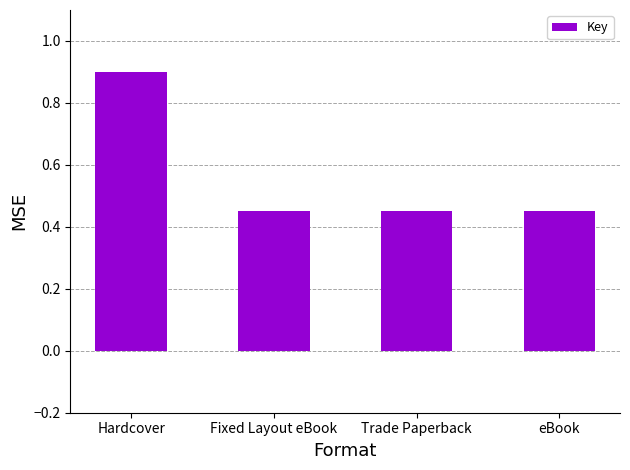

The chart shows a value of 0.1 at eBook. True or false?

False